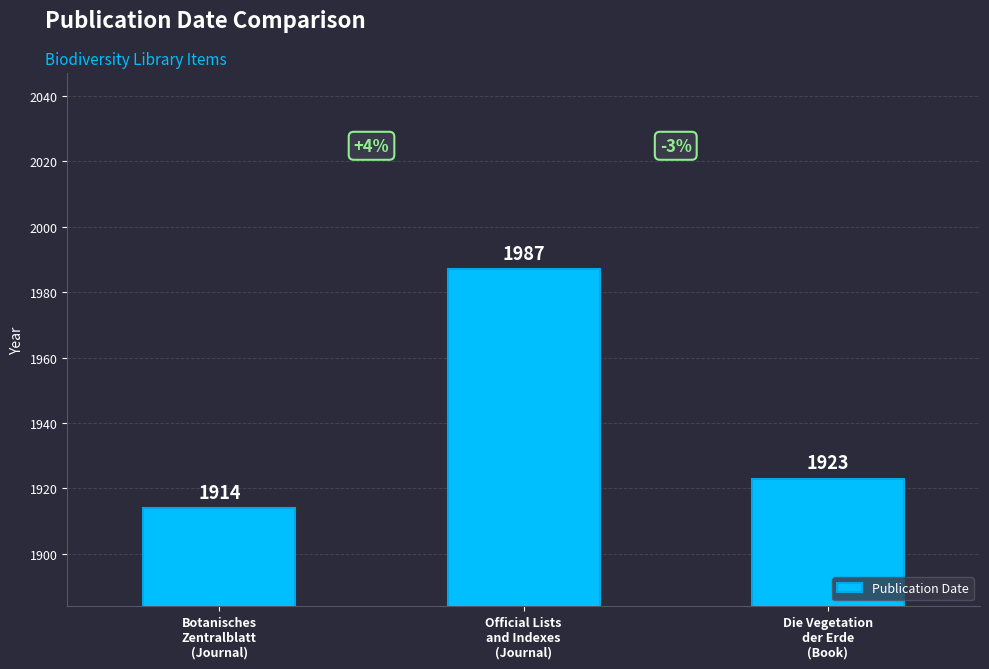

Does the chart contain stacked bars?

No